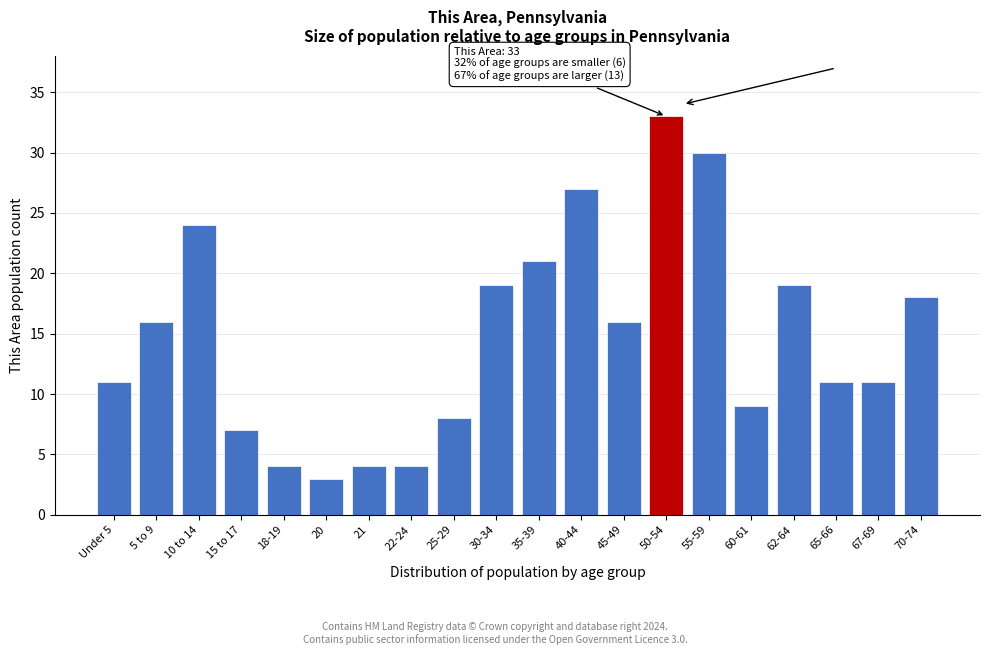

Reading left to right, list all the values displayed in this chart.

Under 5=11	5 to 9=16	10 to 14=24	15 to 17=7	18-19=4	20=3	21=4	22-24=4	25-29=8	30-34=19	35-39=21	40-44=27	45-49=16	50-54=33	55-59=30	60-61=9	62-64=19	65-66=11	67-69=11	70-74=18